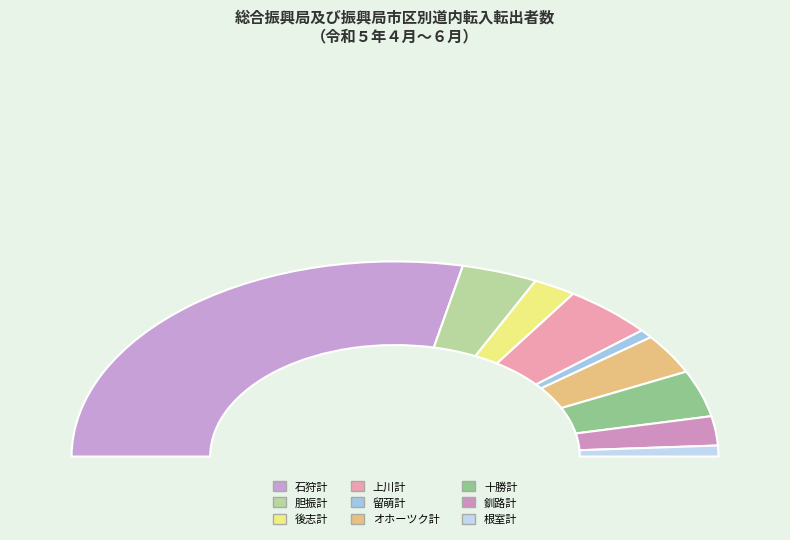

To the nearest percent, what is the average slice percentage?

11%